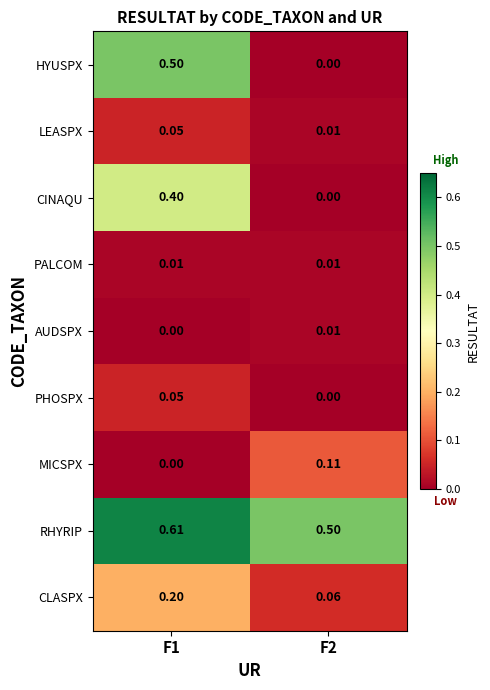

Which series has the largest range (max minus min)?

HYUSPX